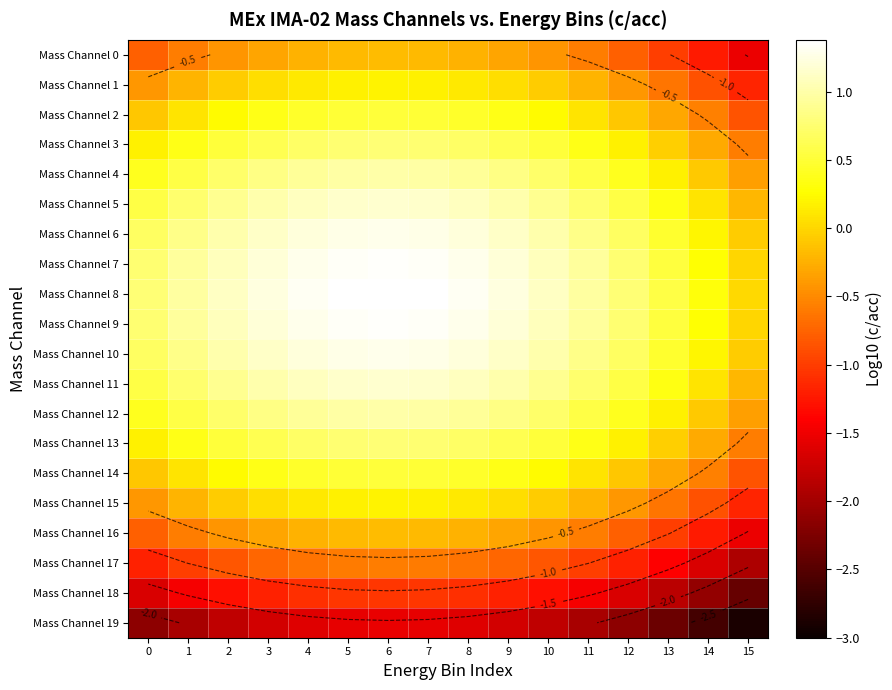

What is the difference between the Mass Channel 14 values at 0 and 6?

0.6